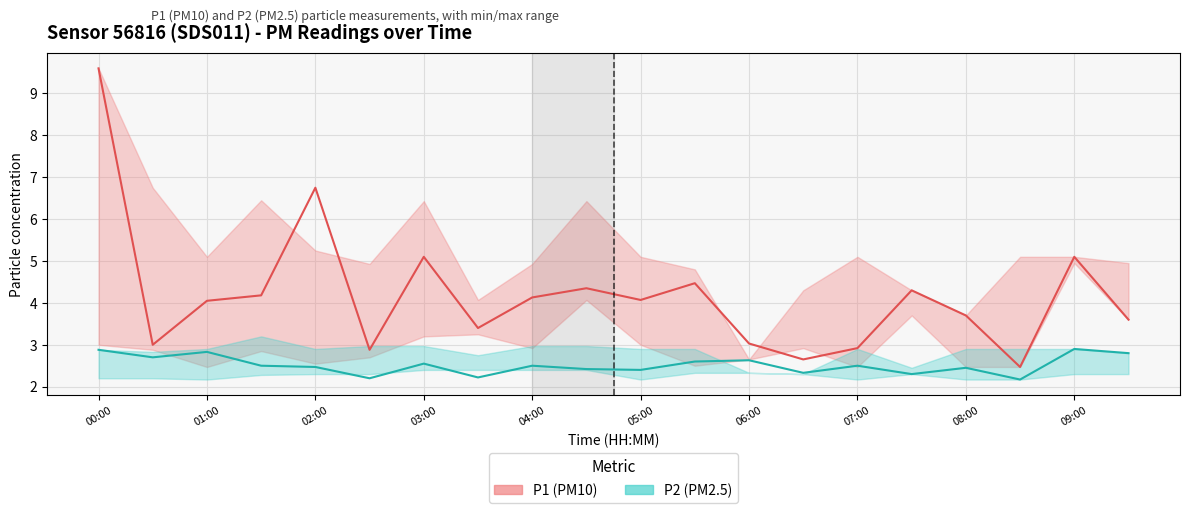

How many data points in P1 (PM10) are less than 4?

9